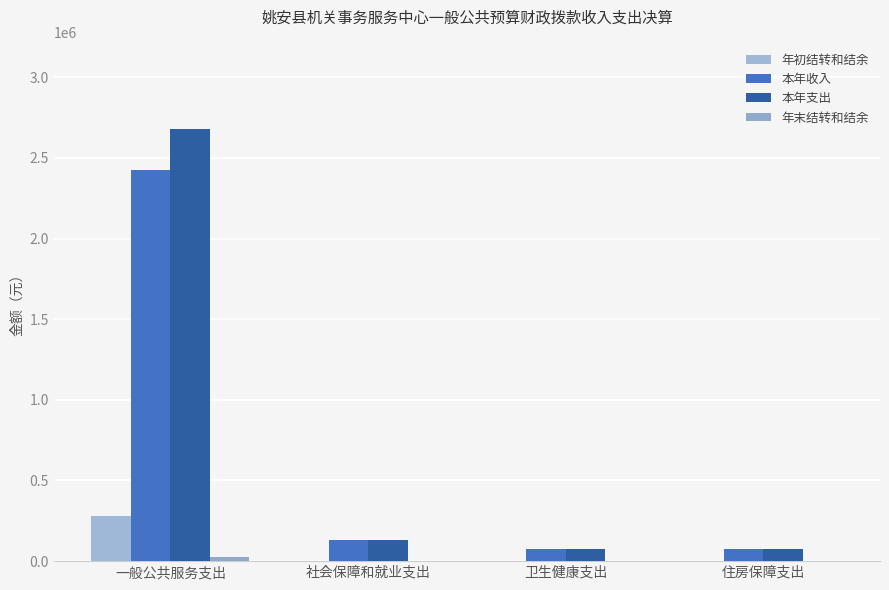

Between 社会保障和就业支出 and 卫生健康支出, which series saw the biggest shift?

本年收入